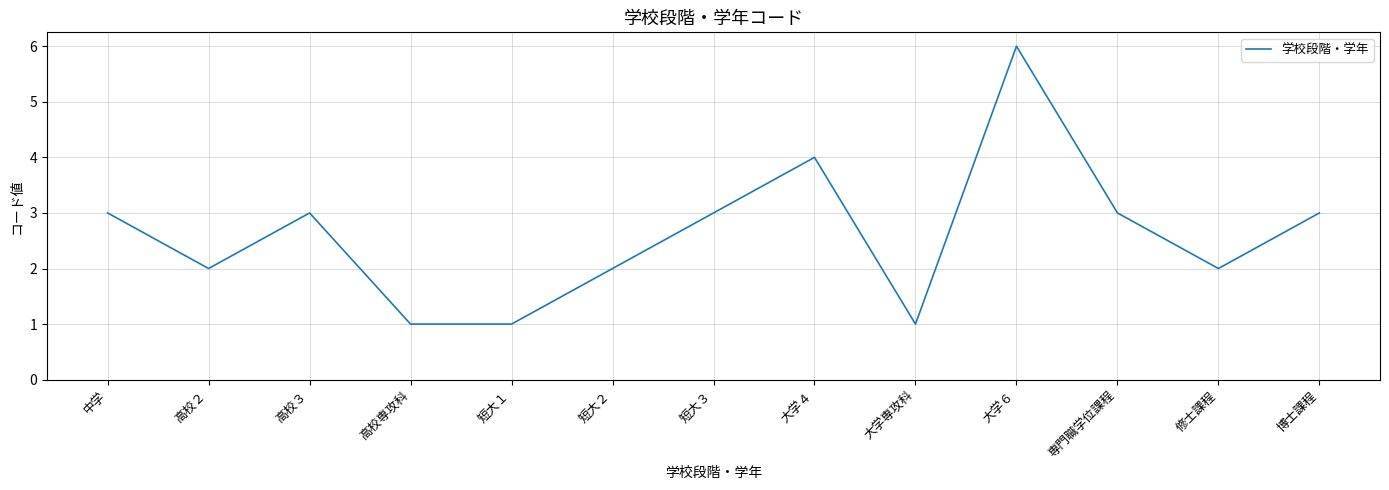

How many distinct data groups are displayed?

1